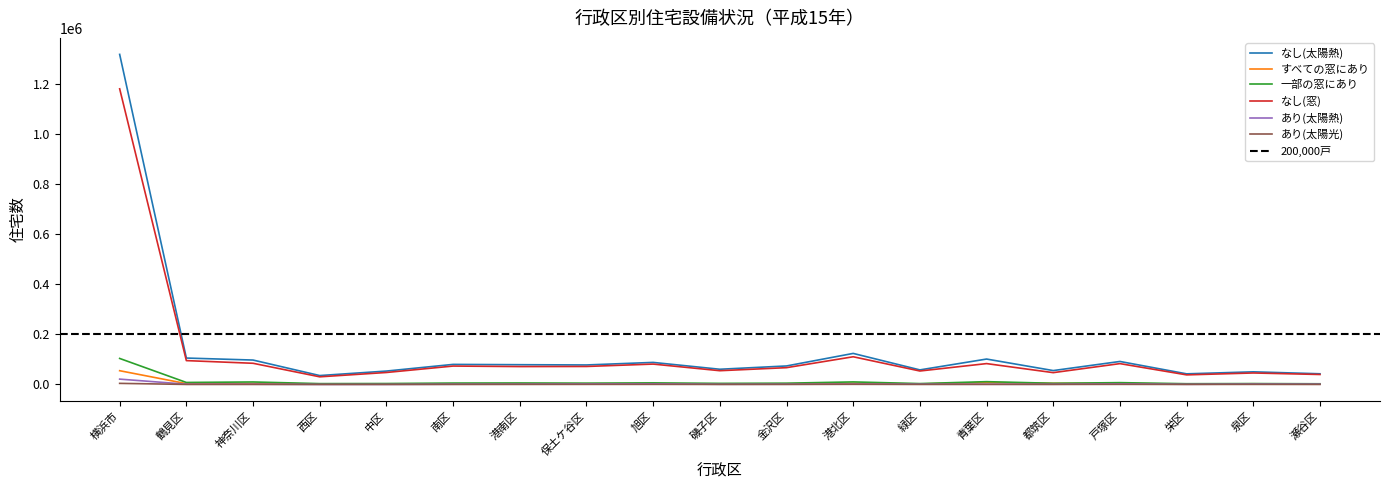

At which category is the sum across all series the highest?

横浜市